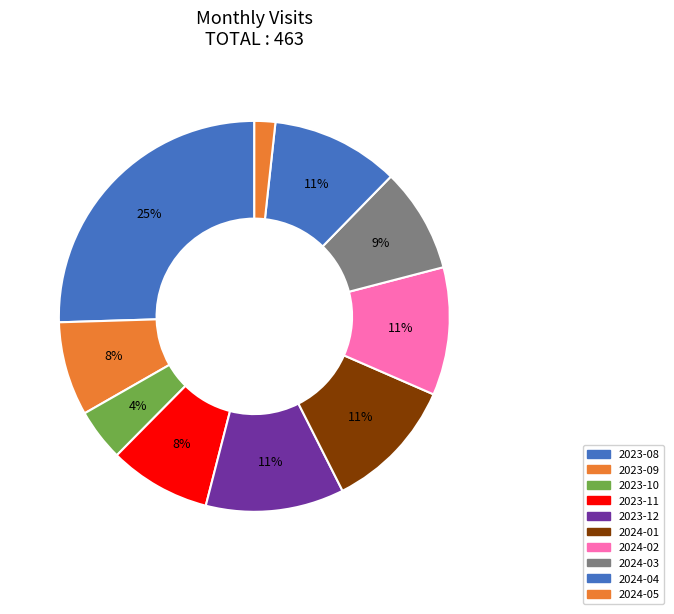

How many segments does this pie chart have?

10